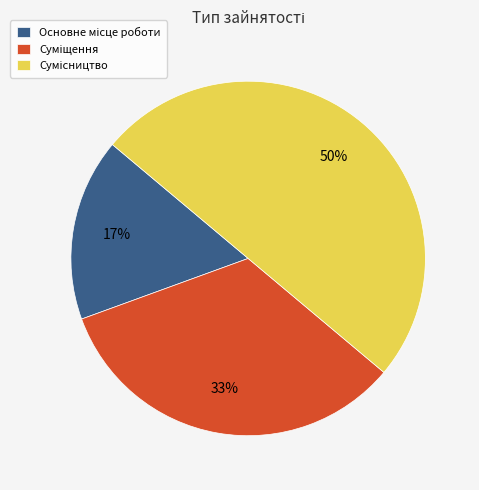

Count the number of slices in the pie.

3